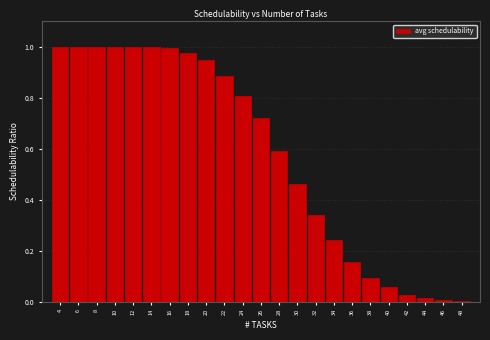

The chart shows a value of 1.0 at 6. True or false?

True